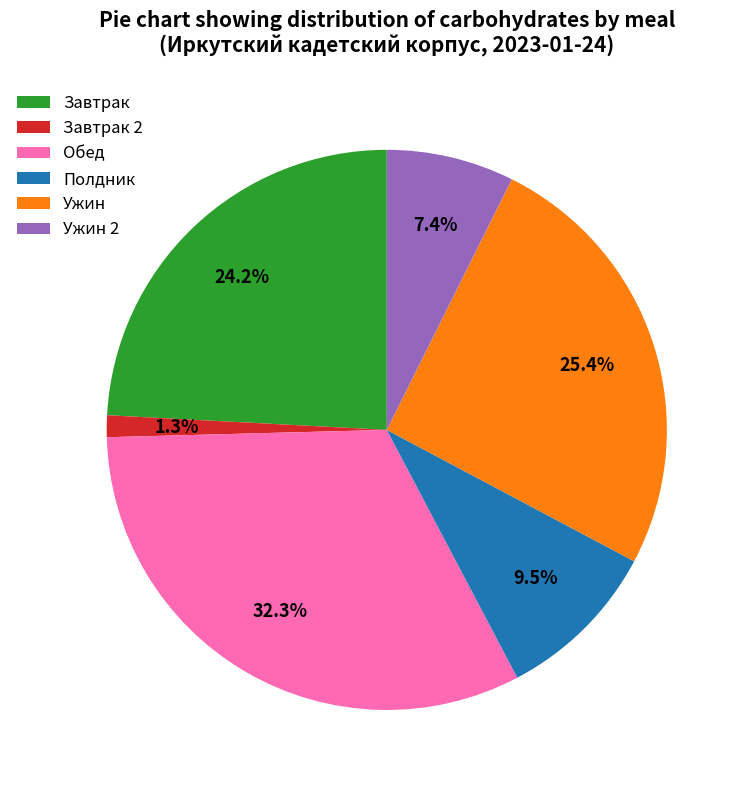

Which category has the biggest portion of the pie?

Обед